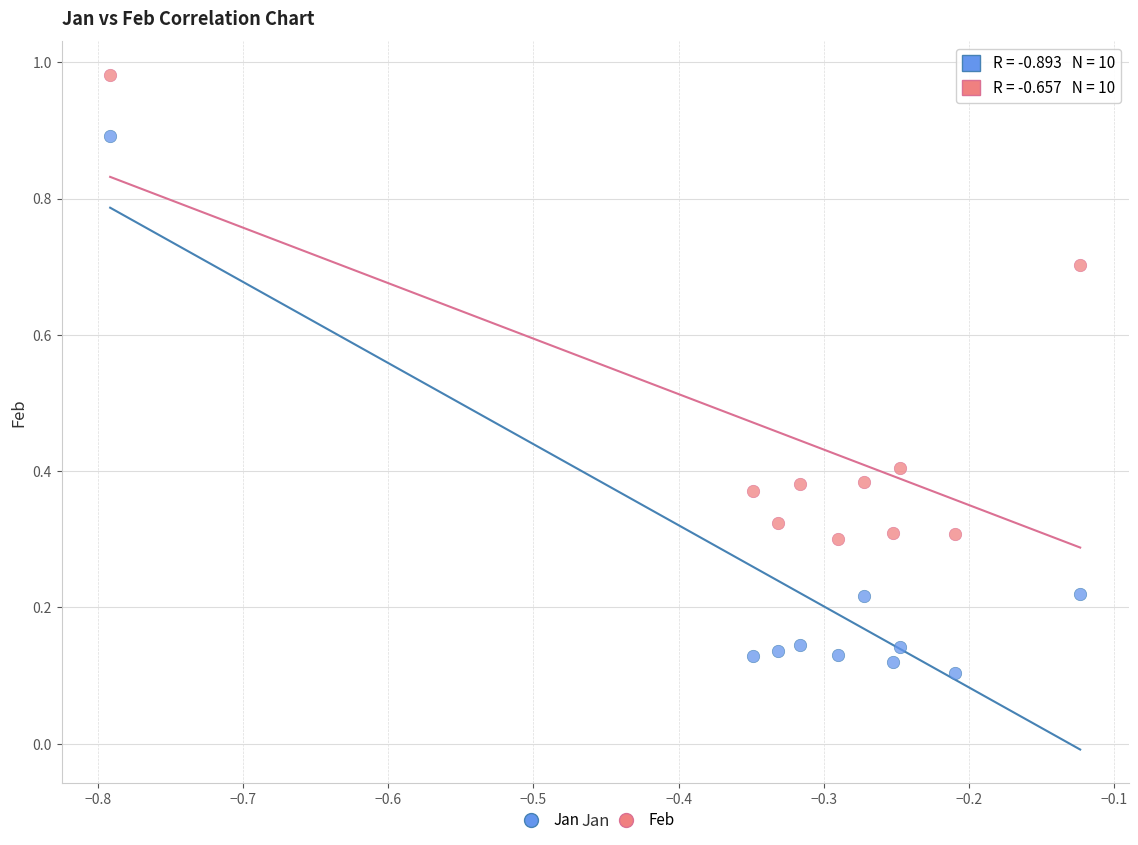

Which series contains the lowest Y value?

Jan